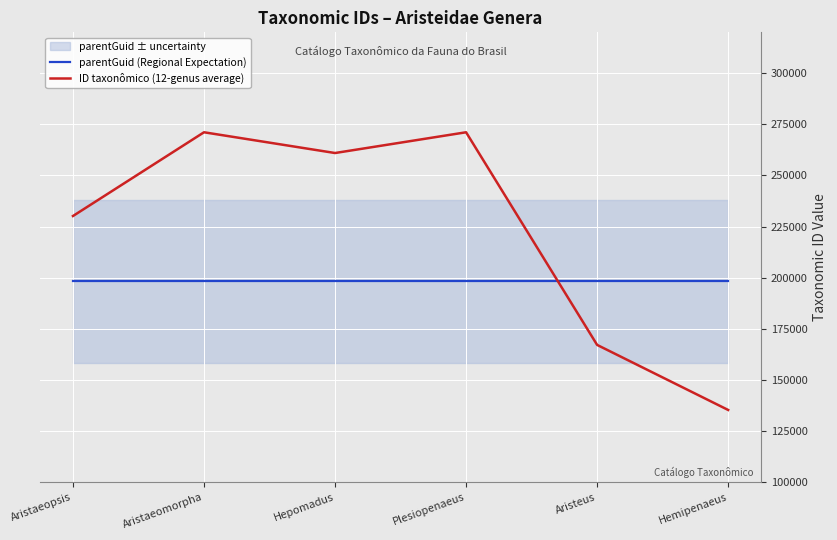

What is the label of the 4th point from the right?

Hepomadus